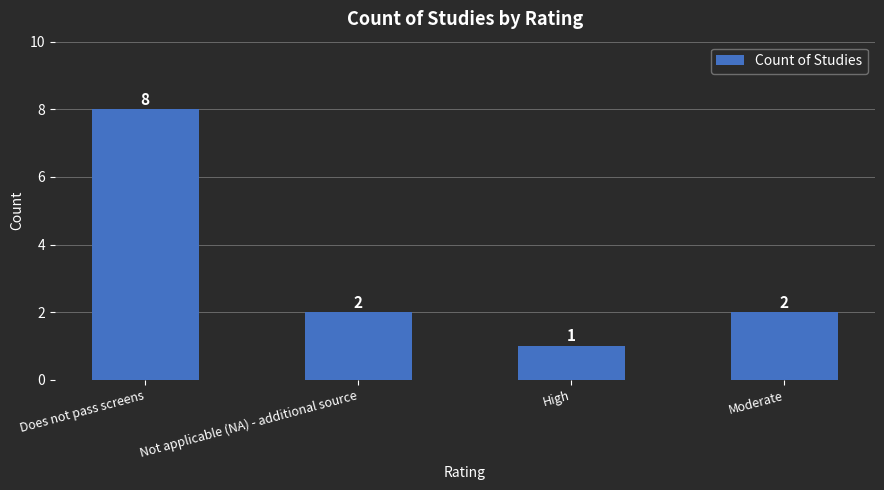

Are the bars grouped side by side (vs. stacked)?

No